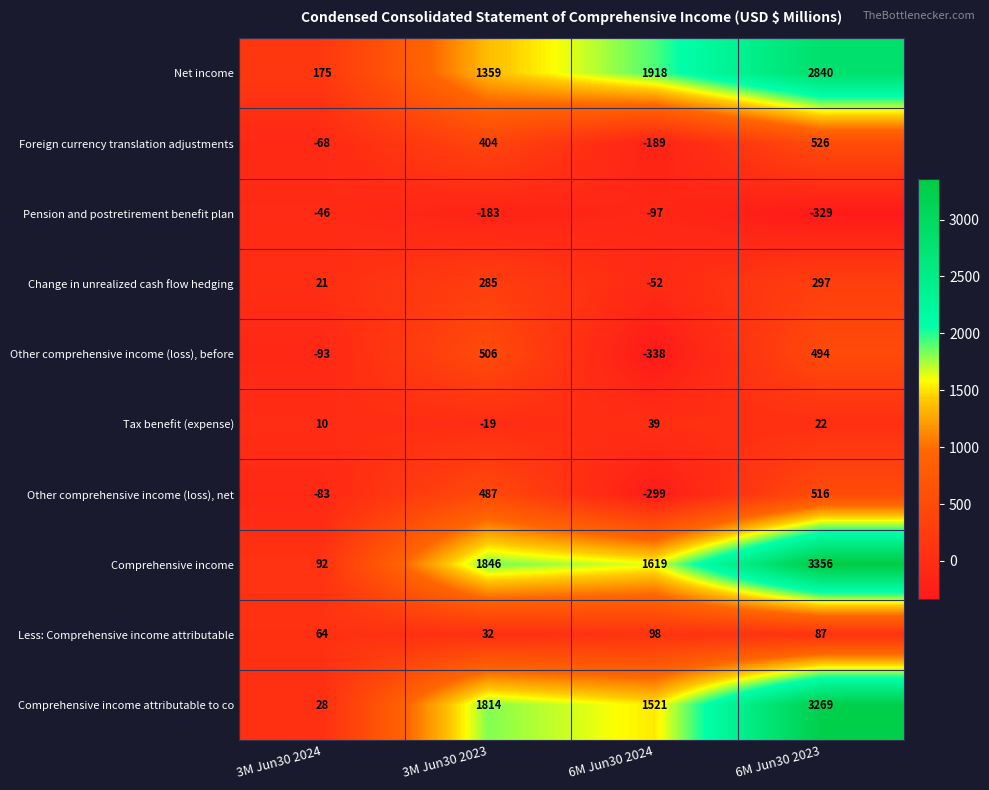

The value of Pension and postretirement benefit plan at 6M Jun30 2023 is -164. True or false?

False